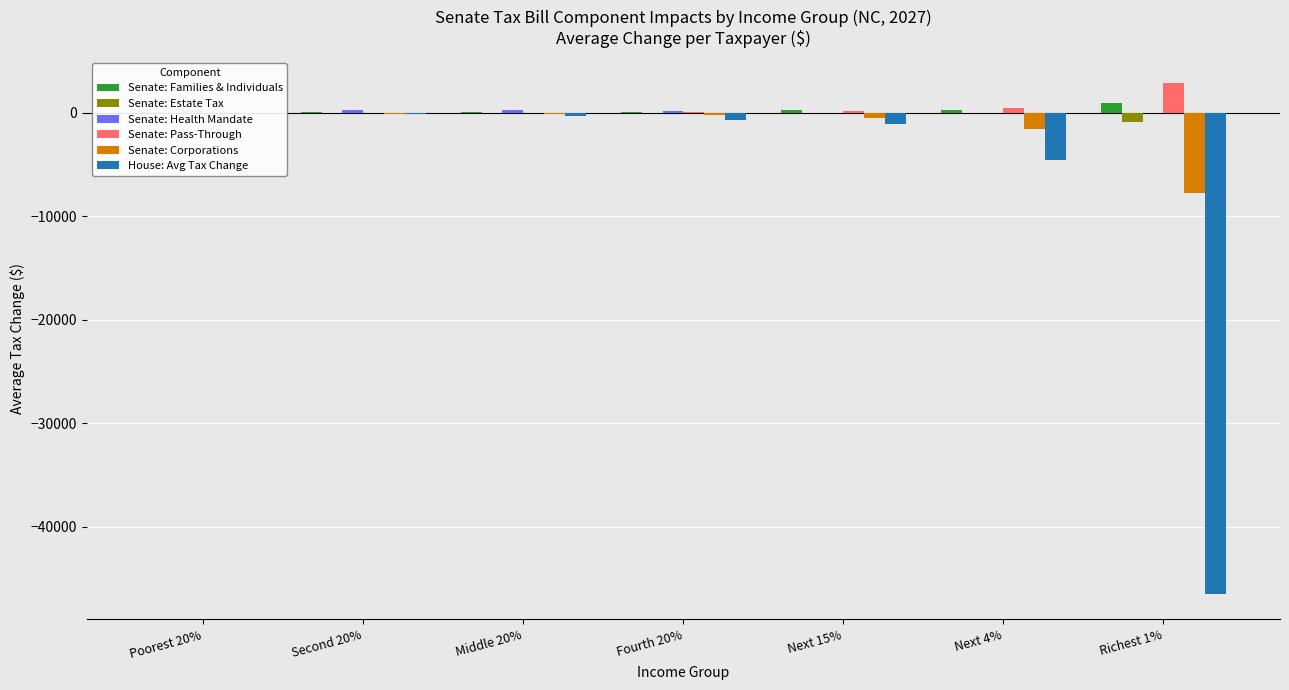

What are all the series names shown in the legend?

Senate: Families & Individuals, Senate: Estate Tax, Senate: Health Mandate, Senate: Pass-Through, Senate: Corporations, House: Avg Tax Change